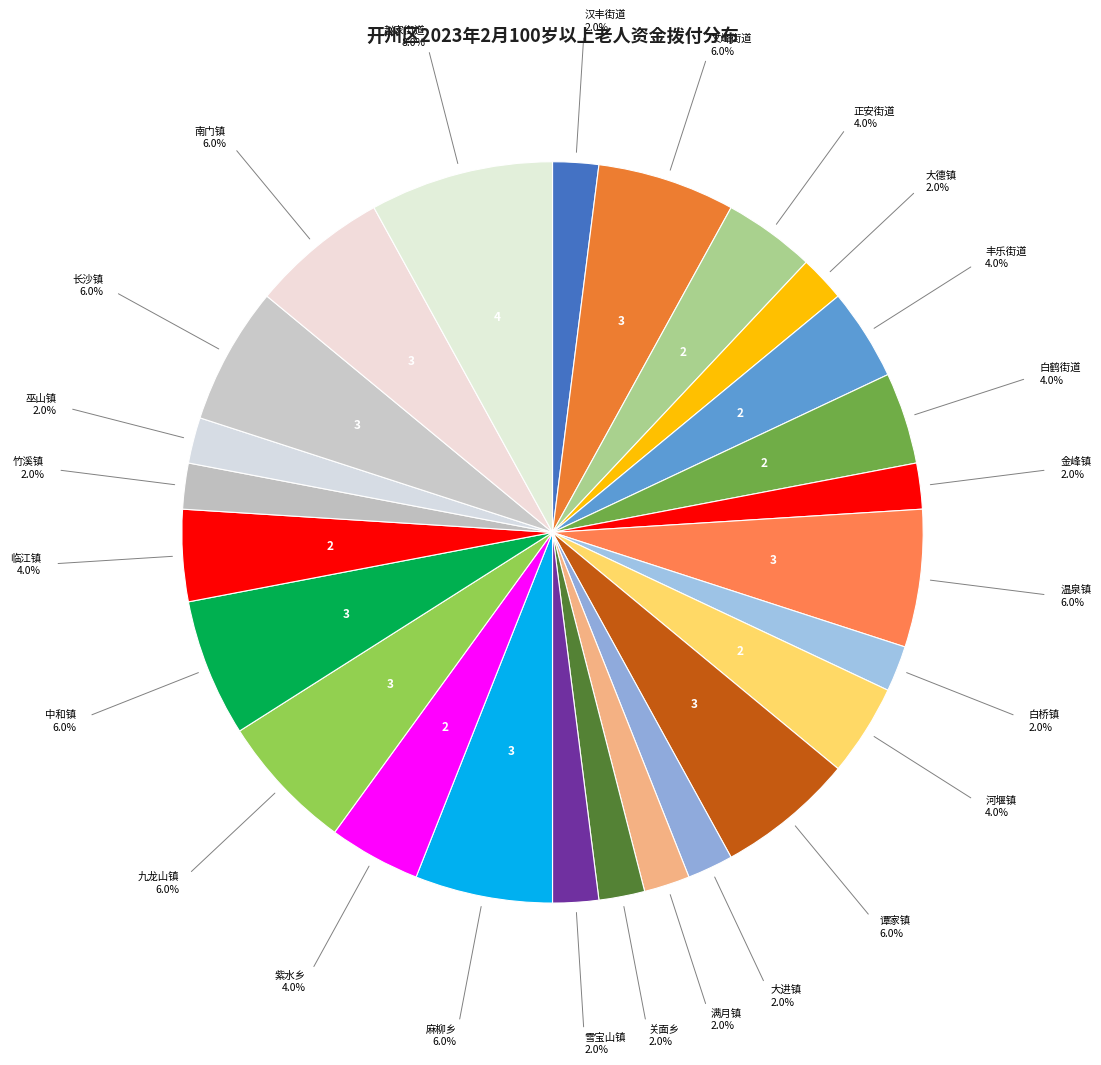

How many slices are in this pie chart?

25